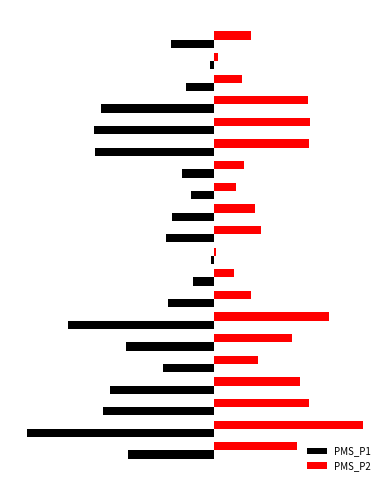

What are all the series names shown in the legend?

PMS_P1, PMS_P2